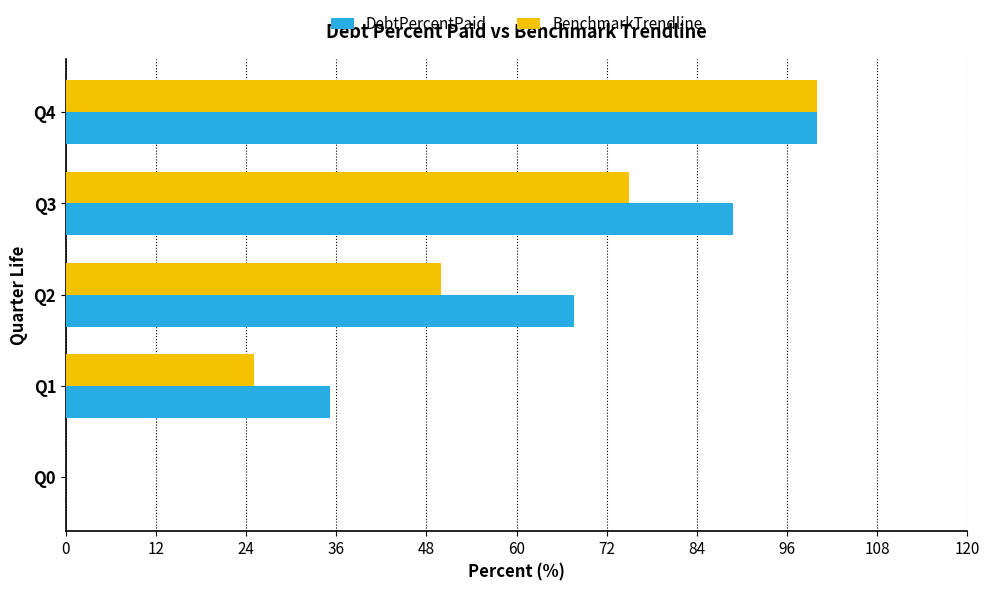

Which series has the largest total across all categories?

DebtPercentPaid